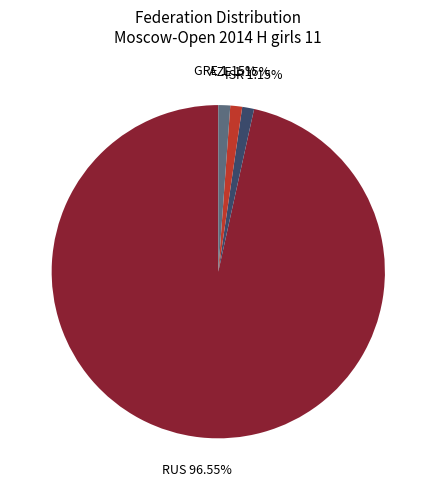

What percentage is the AZE slice, to the nearest percent?

1%